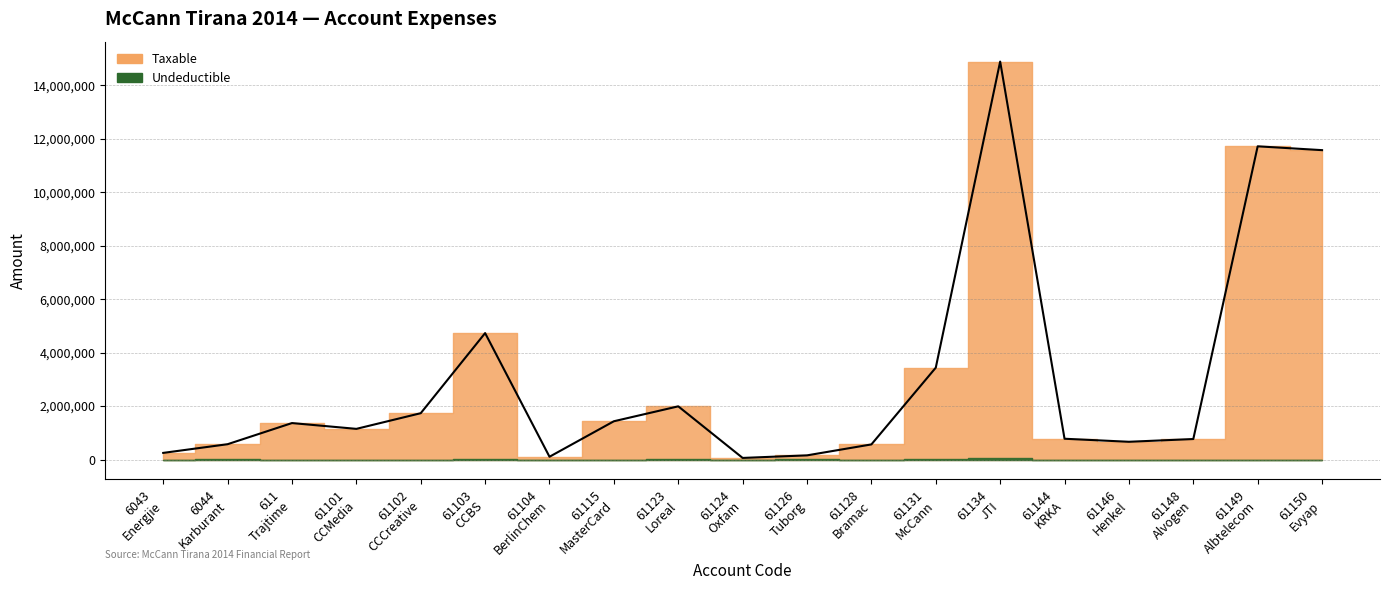

True or false: the data shows 11574631.1 at 61150 Evyap.

True